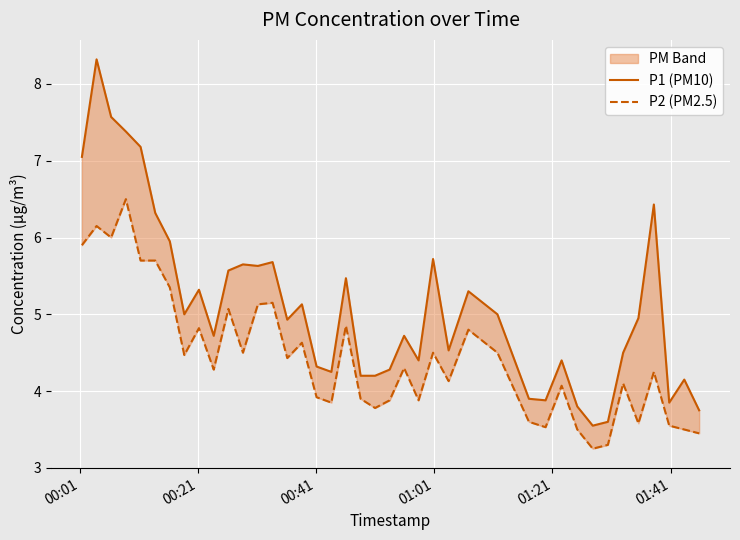

True or false: P2 (PM2.5) and P1 (PM10) cross at least once.

False